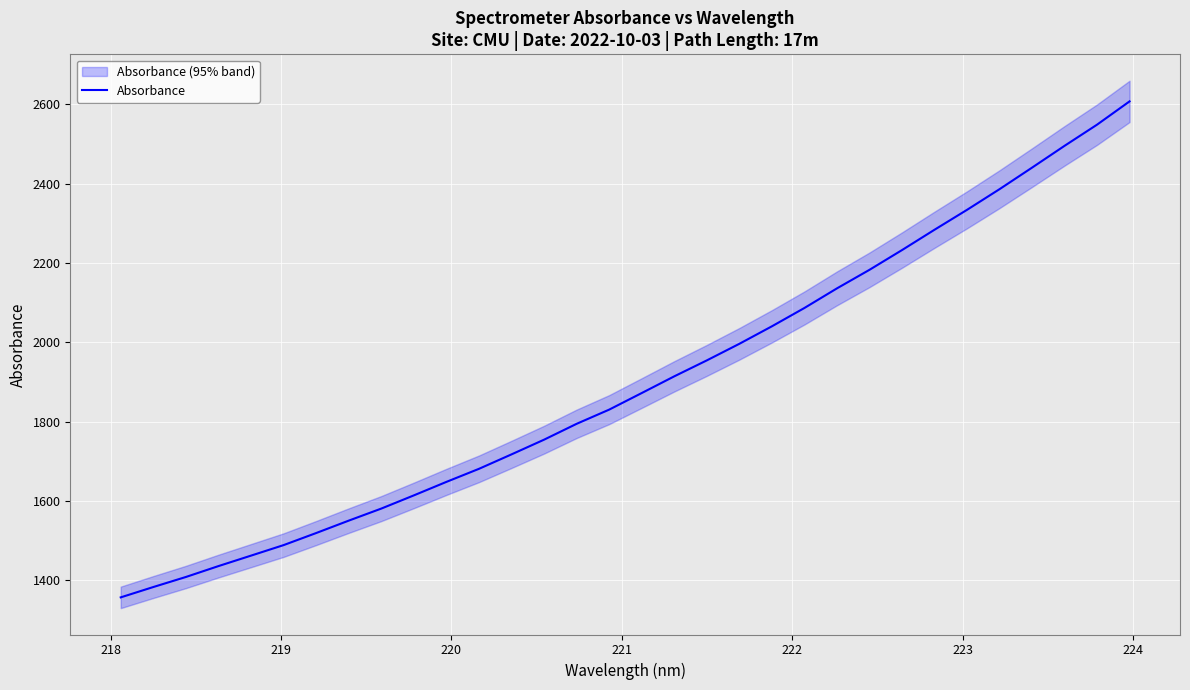

What is the maximum value for Absorbance?

2607.7